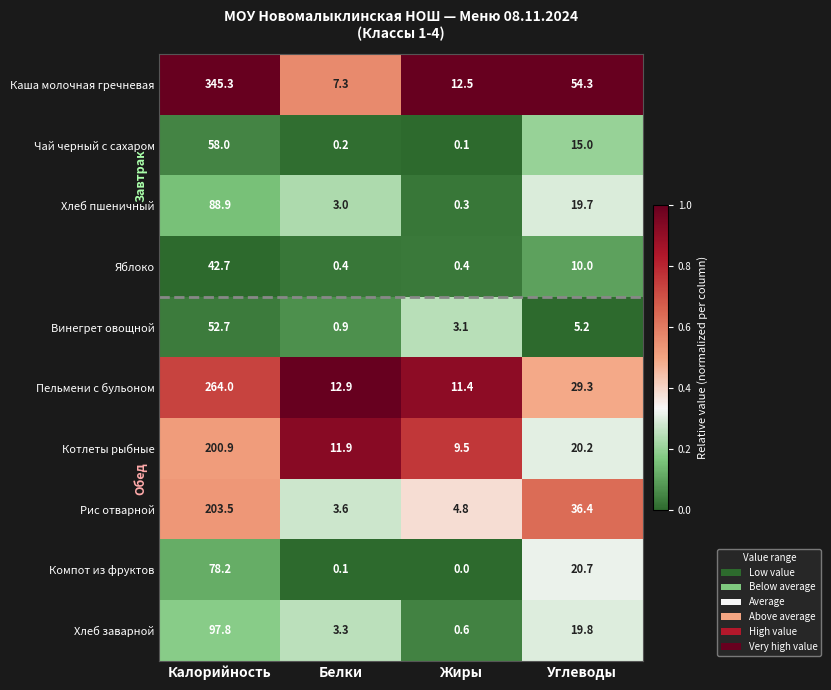

The Хлеб пшеничный series shows 88.9 at Калорийность. True or false?

True